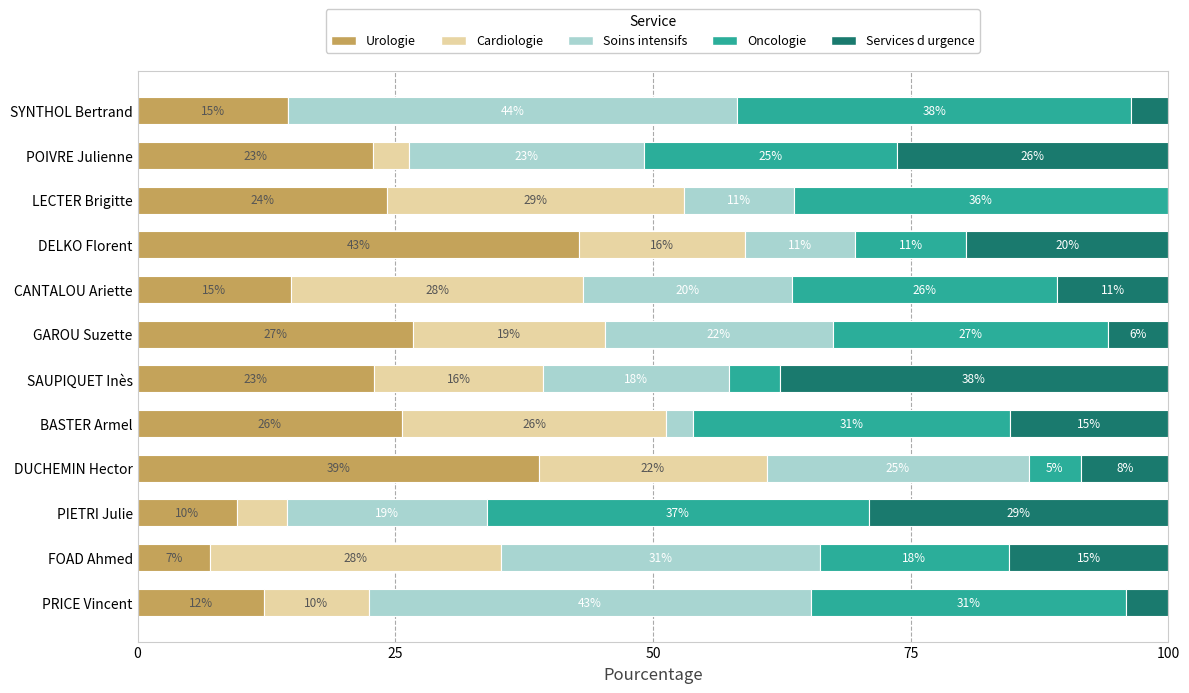

What is the sum of all Oncologie values?

289.0